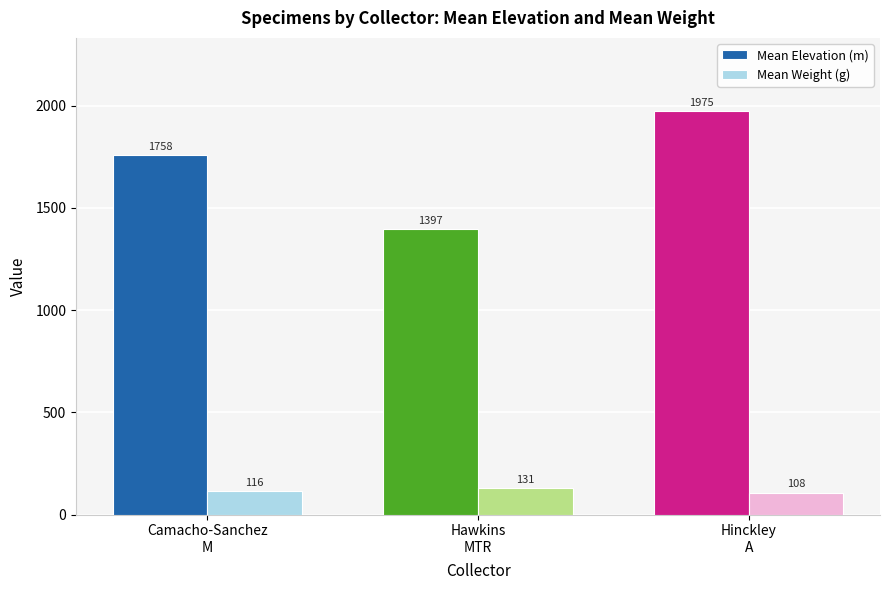

How many values in the Mean Elevation (m) series exceed 1757?

2